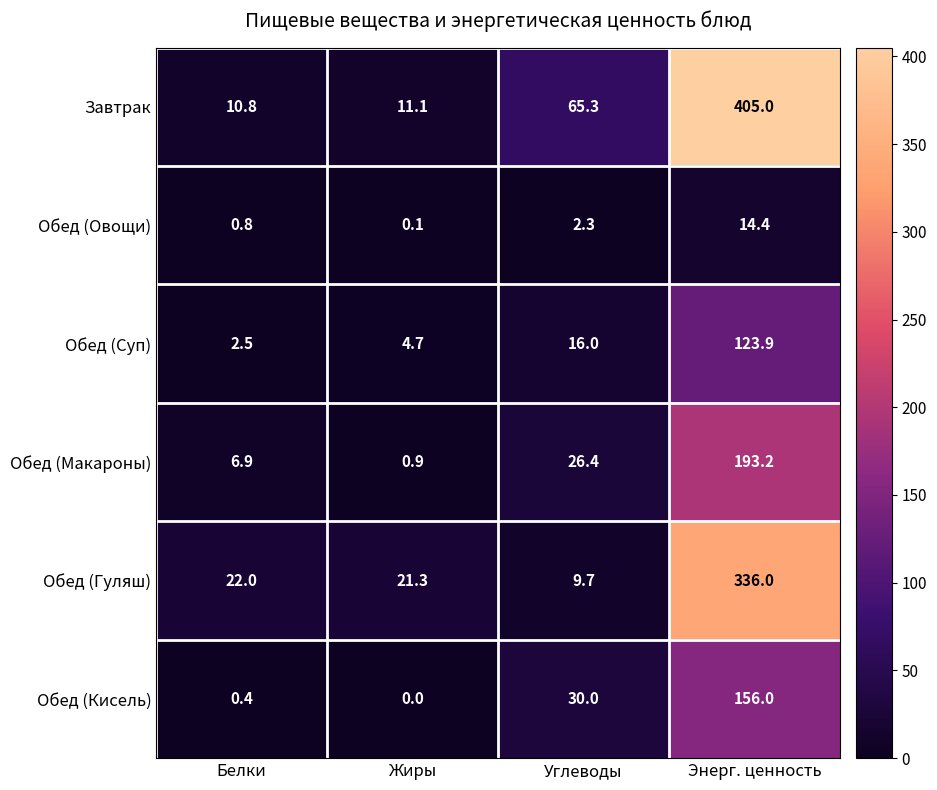

Which series has the largest range (max minus min)?

Завтрак